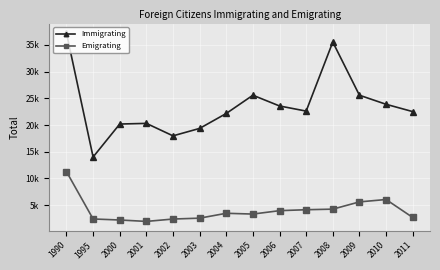

In Emigrating, how many points are lower than both neighbors (excluding endpoints)?

2